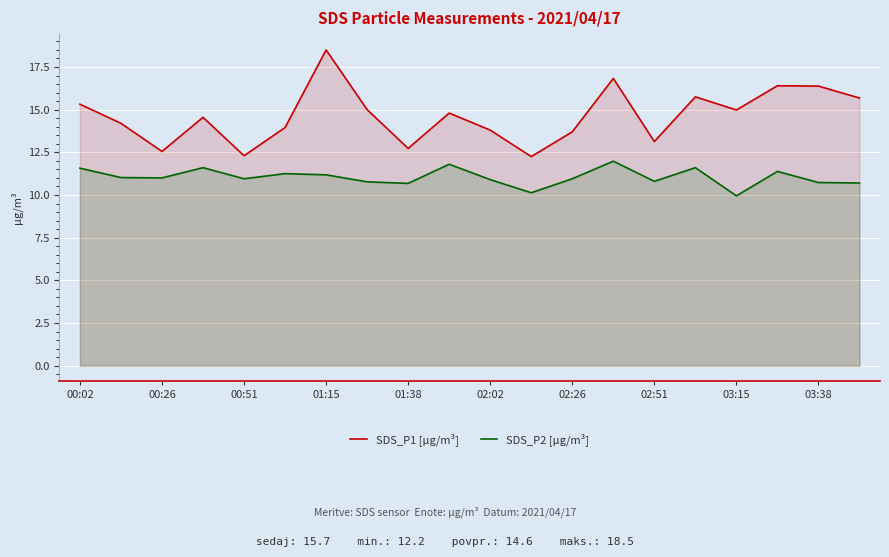

True or false: SDS_P2 [µg/m³] and SDS_P1 [µg/m³] cross at least once.

False